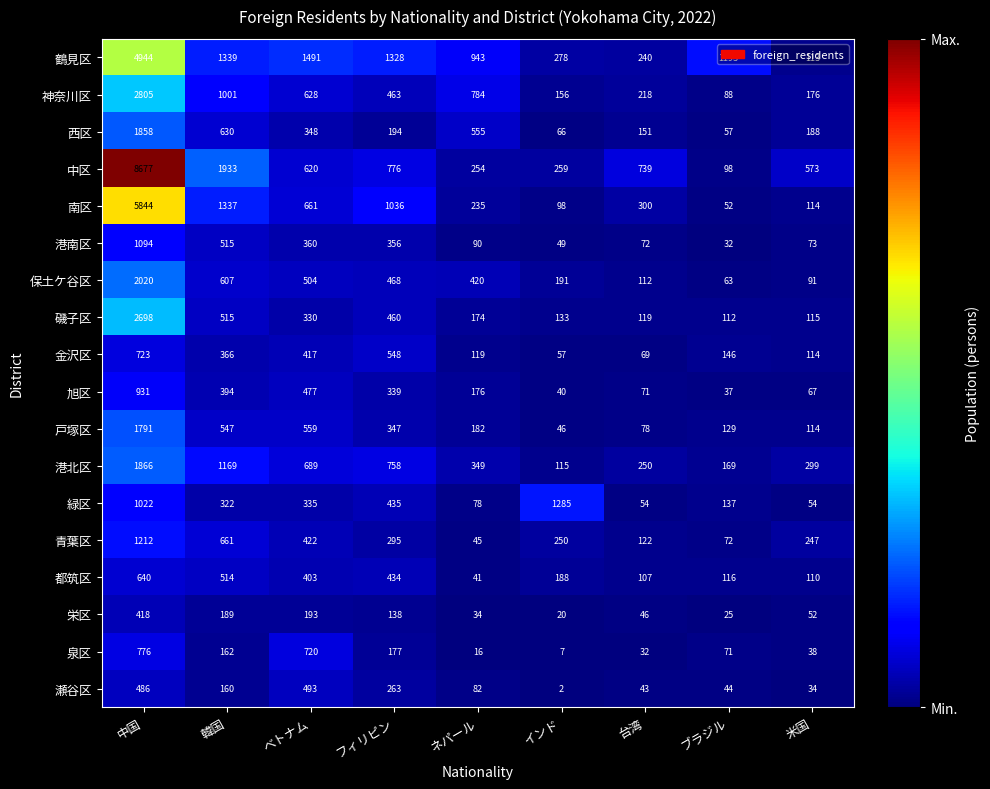

The value of 瀬谷区 at ベトナム is 658. True or false?

False